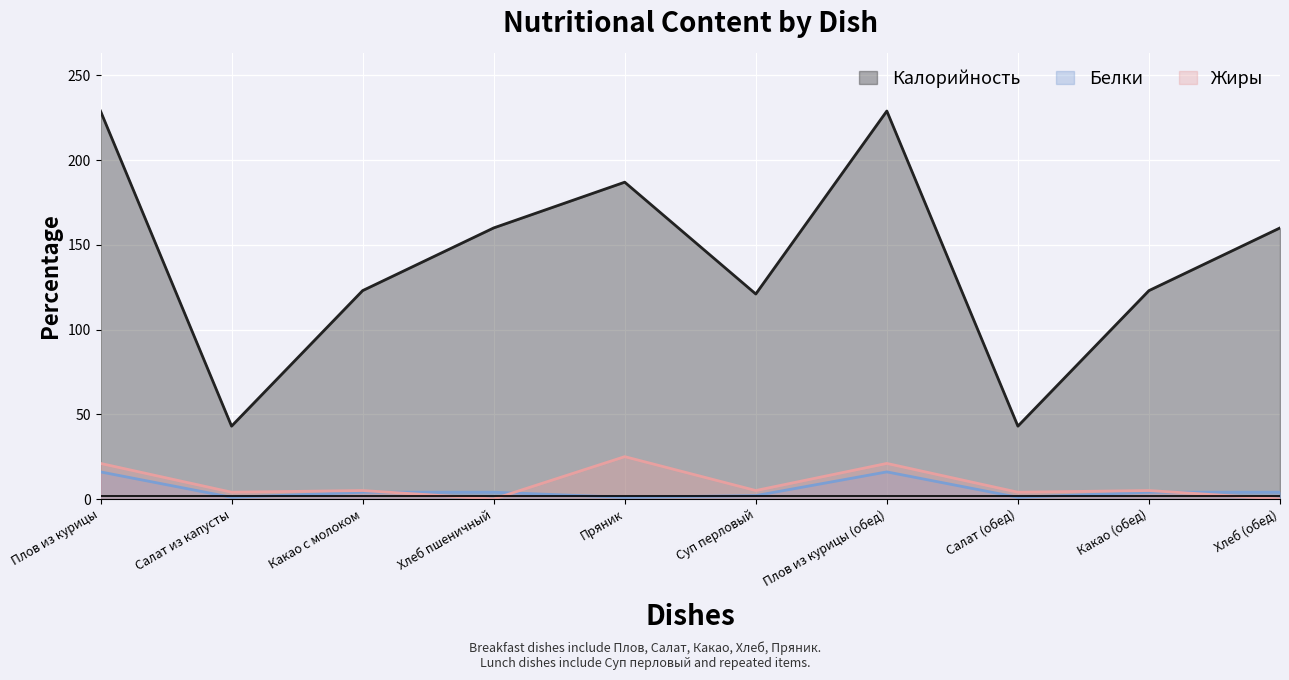

List the series in order of their peak value, highest first.

Калорийность, Жиры, Белки